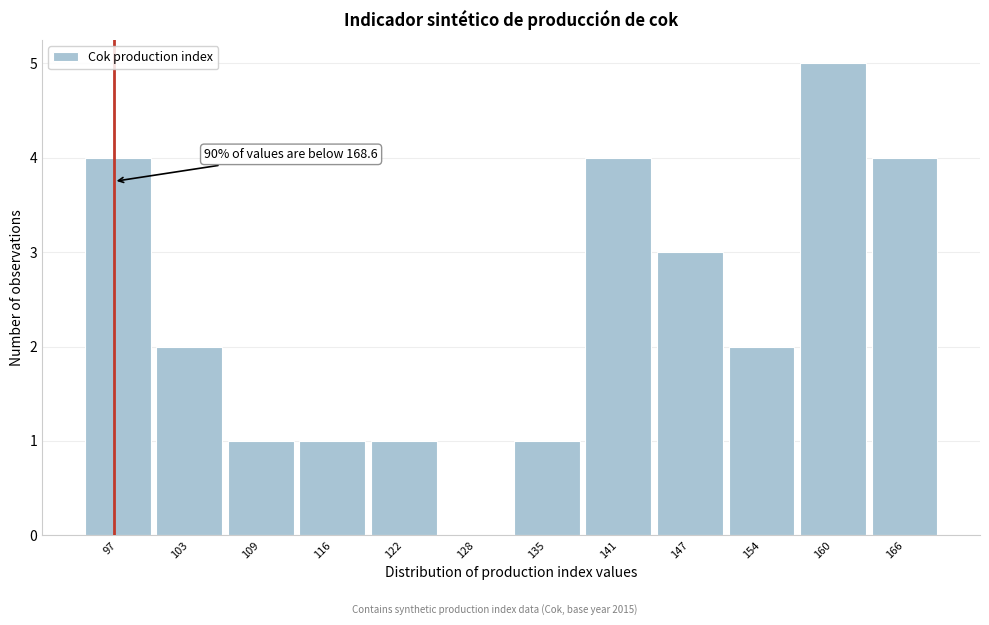

Reading right to left, list all the values displayed in this chart.

166=4	160=5	154=2	147=3	141=4	135=1	128=0	122=1	116=1	109=1	103=2	97=4